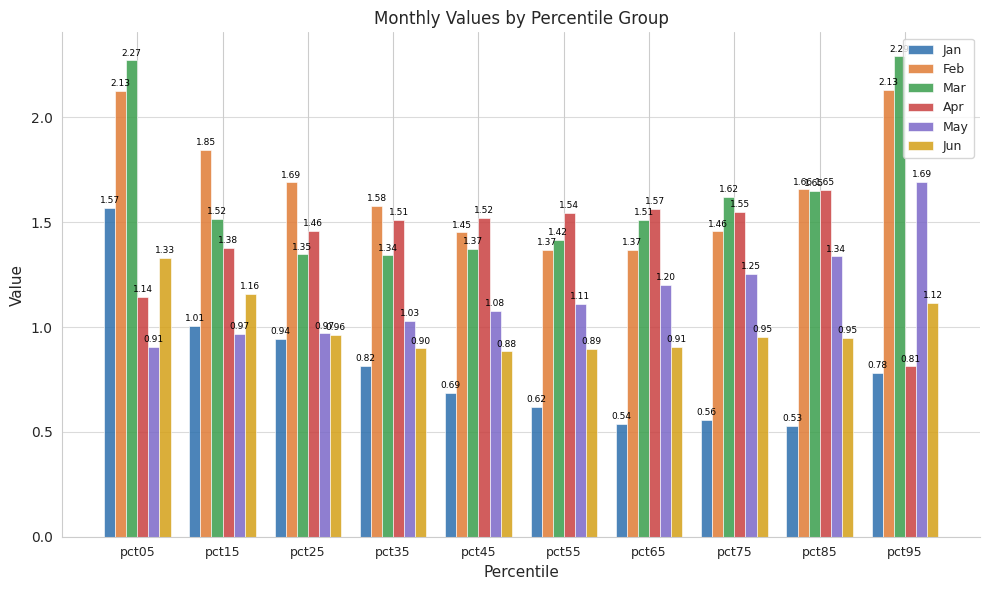

List the series in order of their peak value, lowest first.

Jun, Jan, Apr, May, Feb, Mar